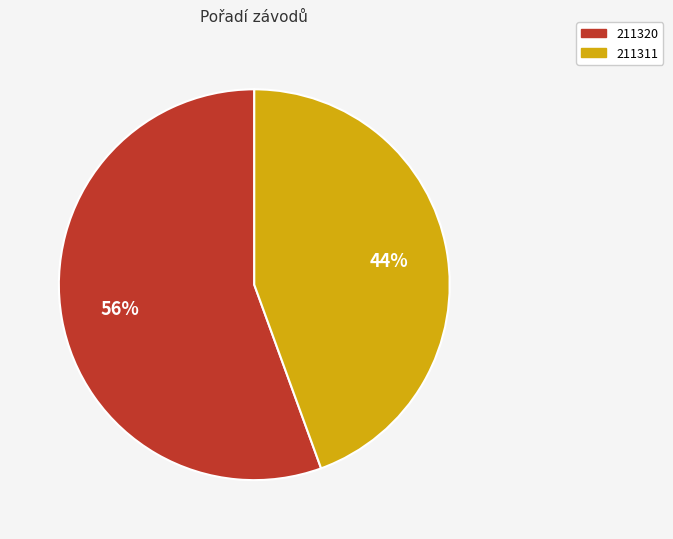

What percentage is the 211320 slice, to the nearest percent?

56%